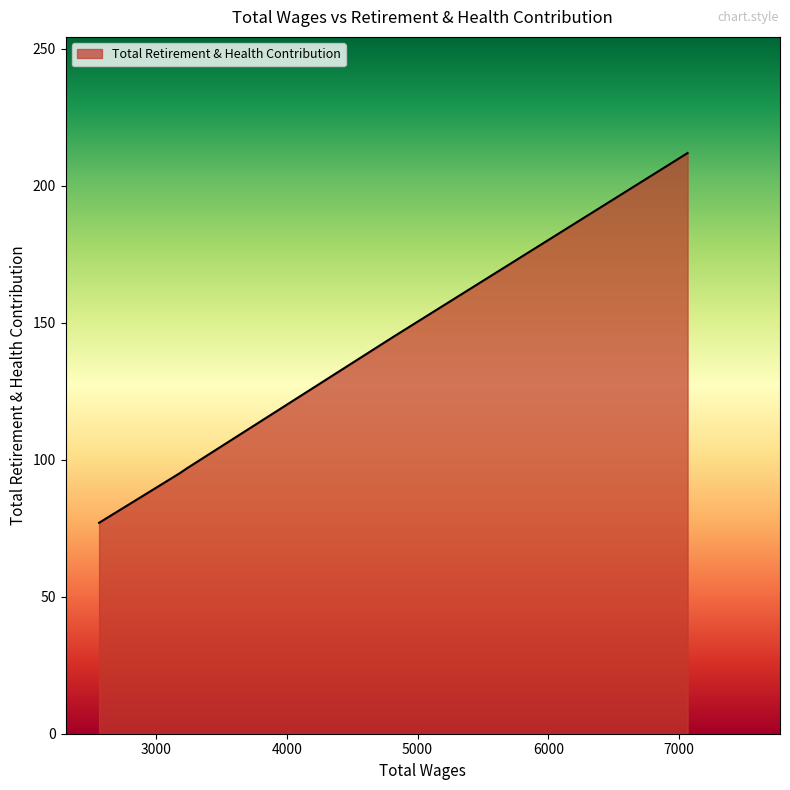

What is the greatest value displayed?

212